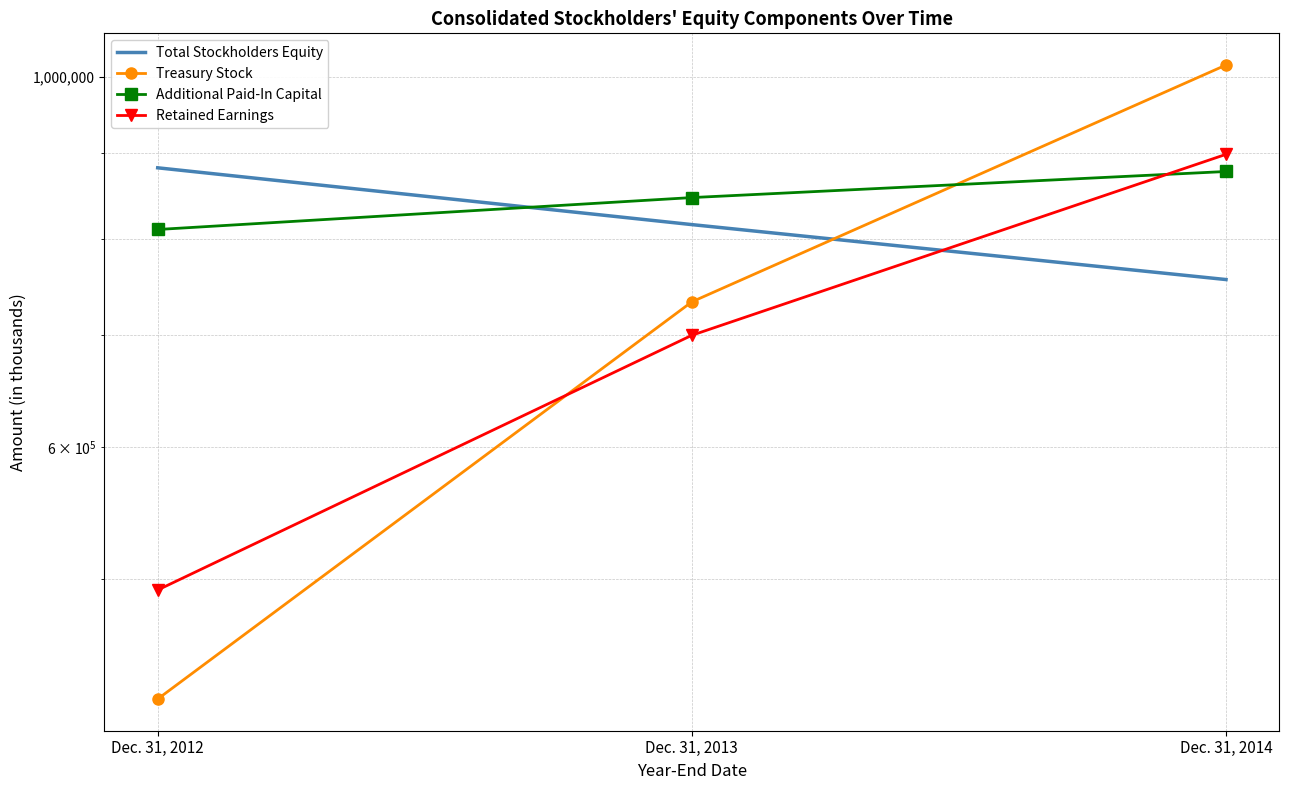

How many lines are shown in the chart?

4